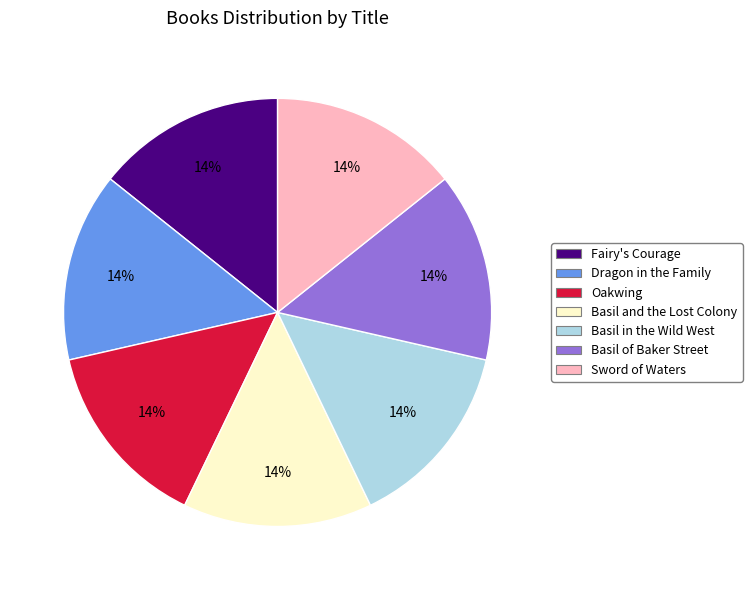

Count the number of slices in the pie.

7